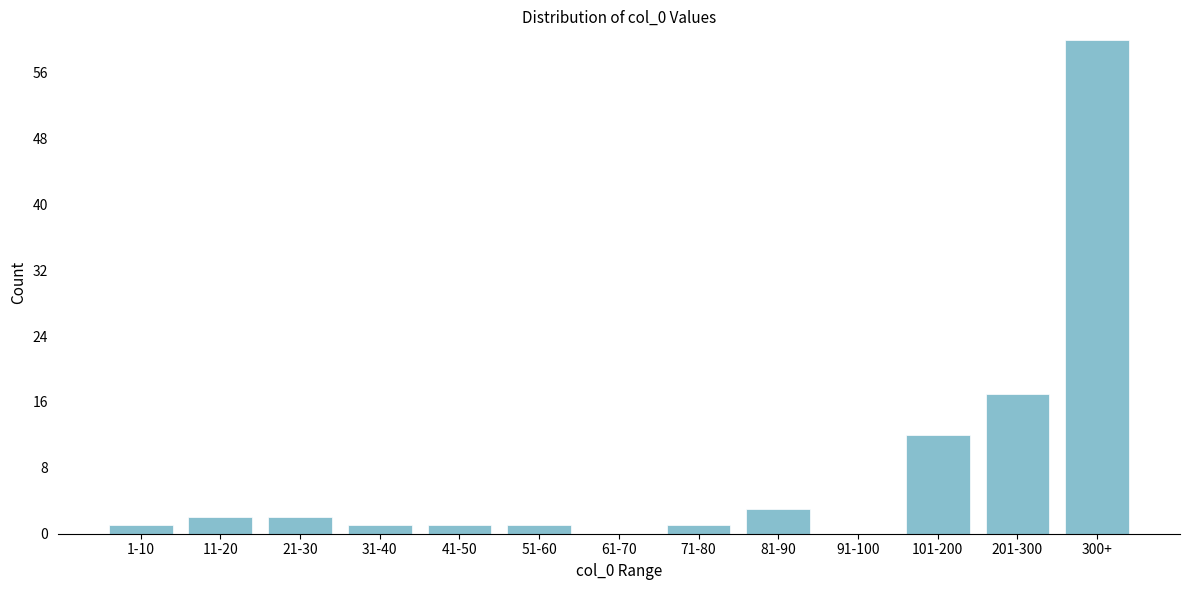

Reading left to right, extract all data points from this chart.

1-10=1	11-20=2	21-30=2	31-40=1	41-50=1	51-60=1	61-70=0	71-80=1	81-90=3	91-100=0	101-200=12	201-300=17	300+=60